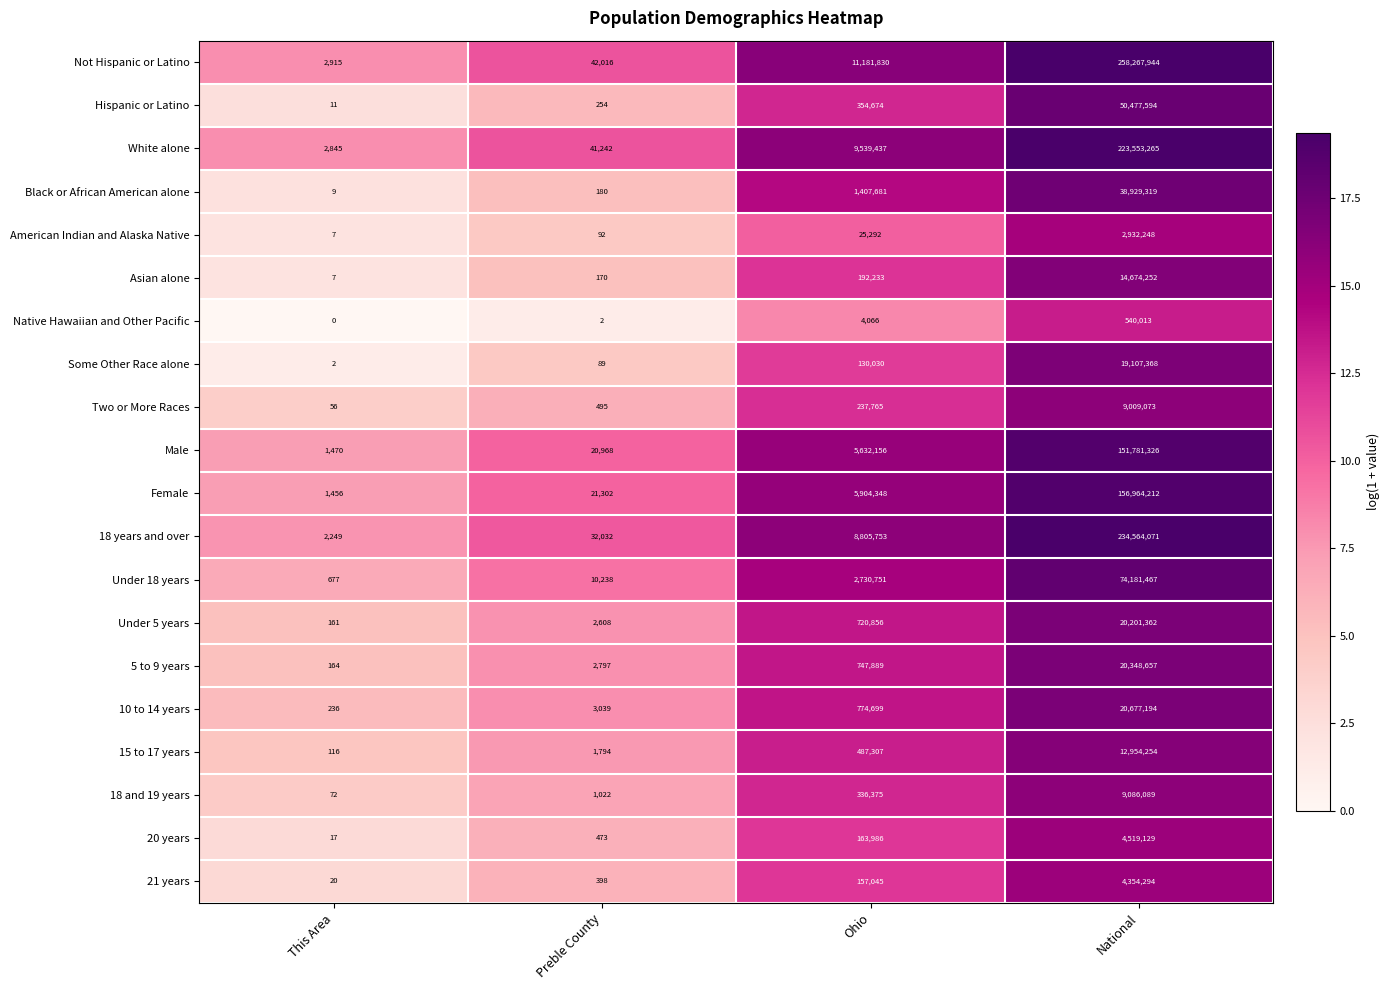

What is the difference between the highest and lowest values at Preble County?

42014